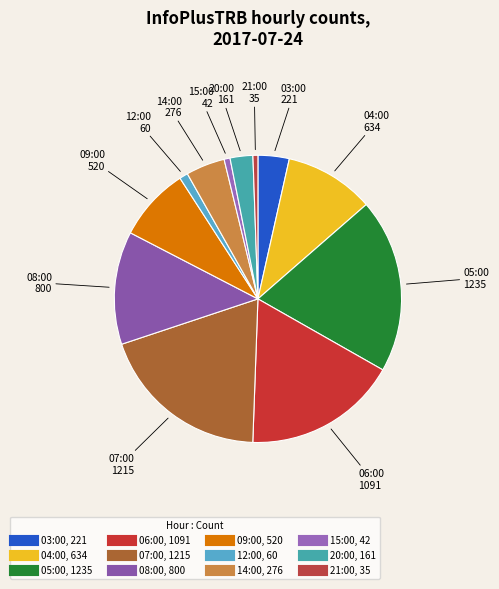

Which has a higher value, 07:00 or 03:00?

07:00